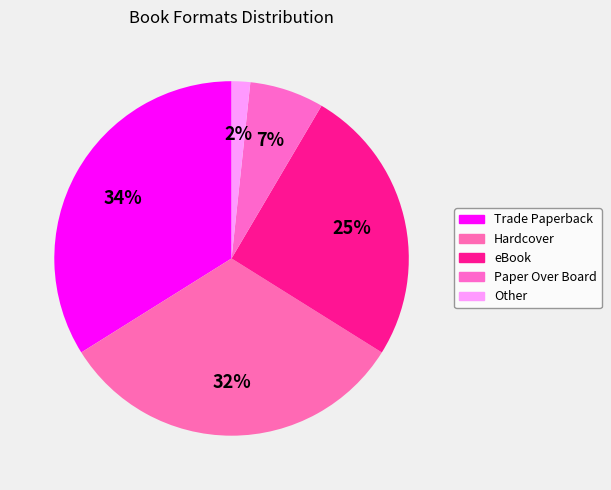

Which slice is the largest?

Trade Paperback